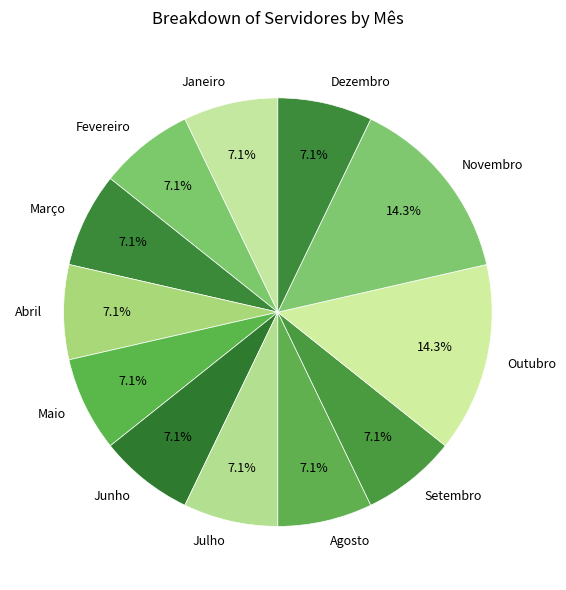

What percentage is the Julho slice, to the nearest percent?

7%